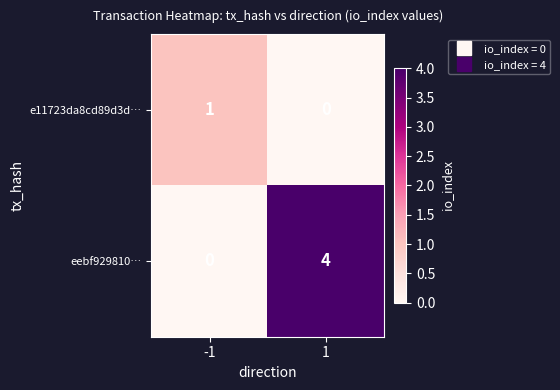

List the series in order of their overall mean, highest first.

eebf929810…, e11723da8cd89d3d…